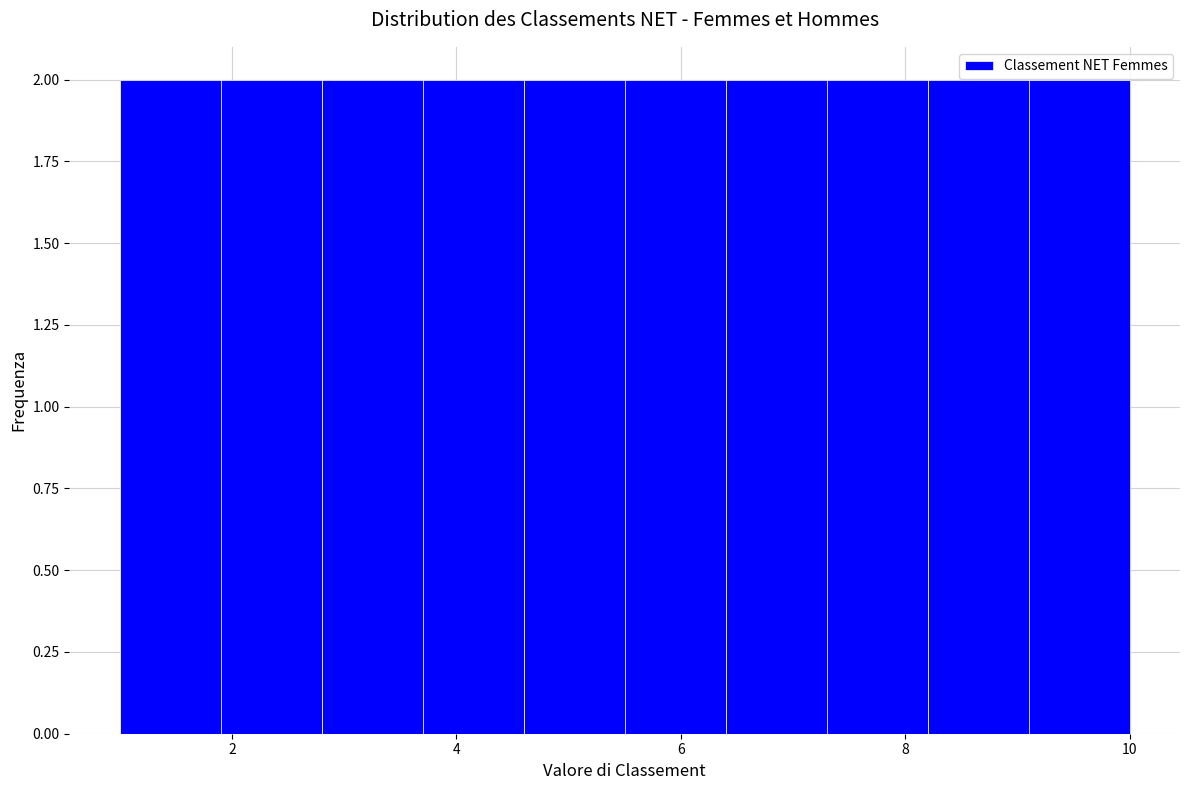

How tall is the bar that spans 9.1 to 10.0 on the x-axis? Neither the bar edges nor the heights are printed on the chart, so give them approximately, as read against the axes.

2